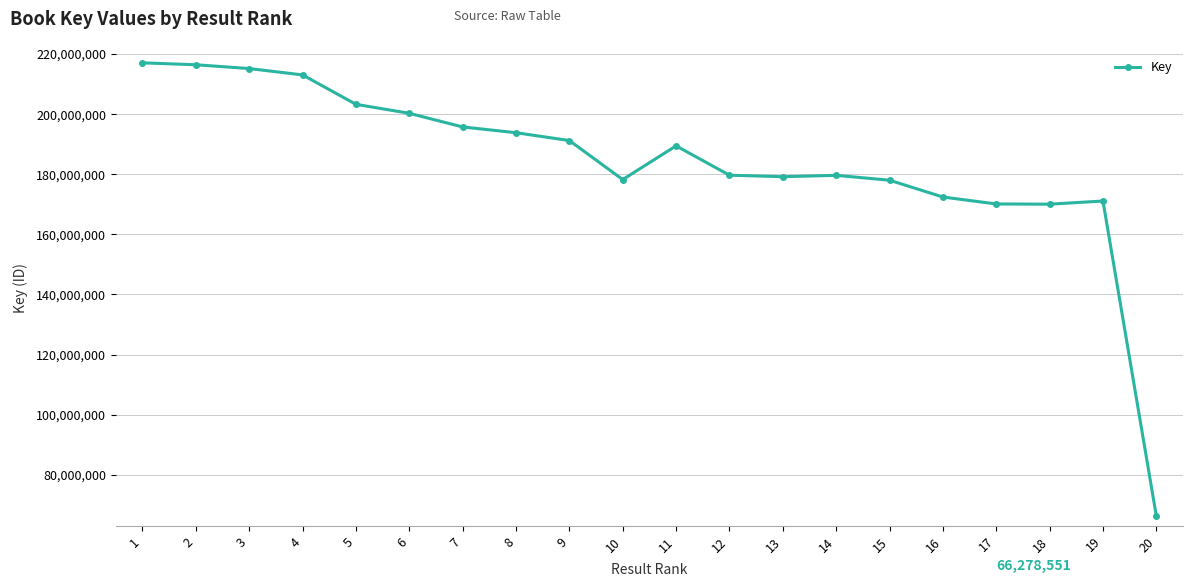

What is the smallest value displayed?

66278551